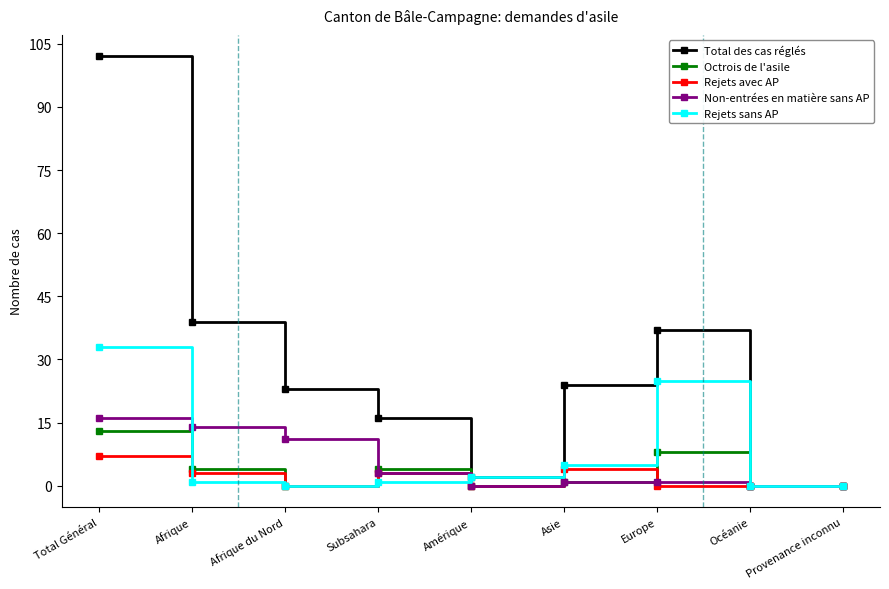

What is the label of the 6th point from the left?

Asie